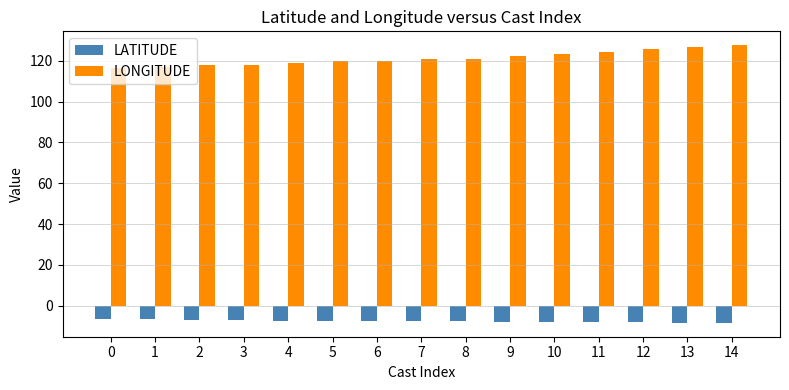

Which series has the largest total across all categories?

LONGITUDE